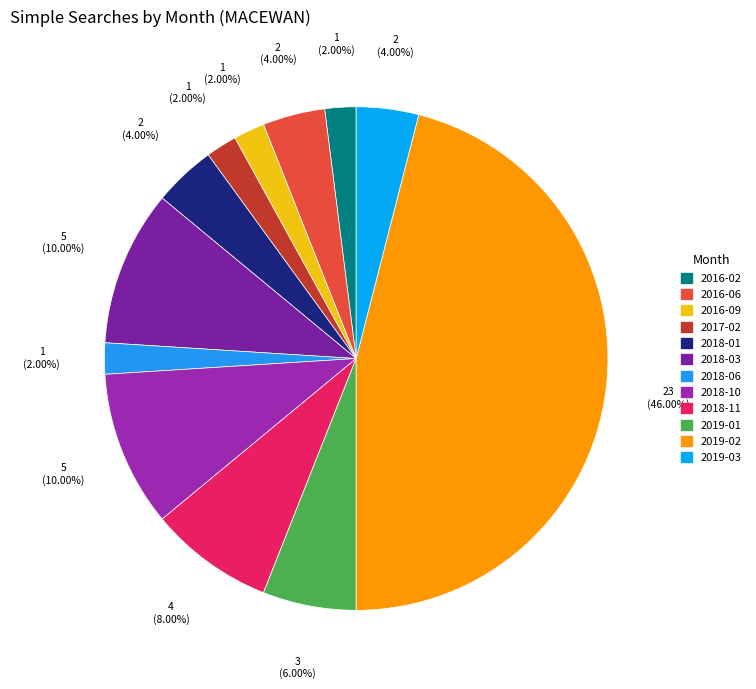

Which slice is the smallest?

2016-02